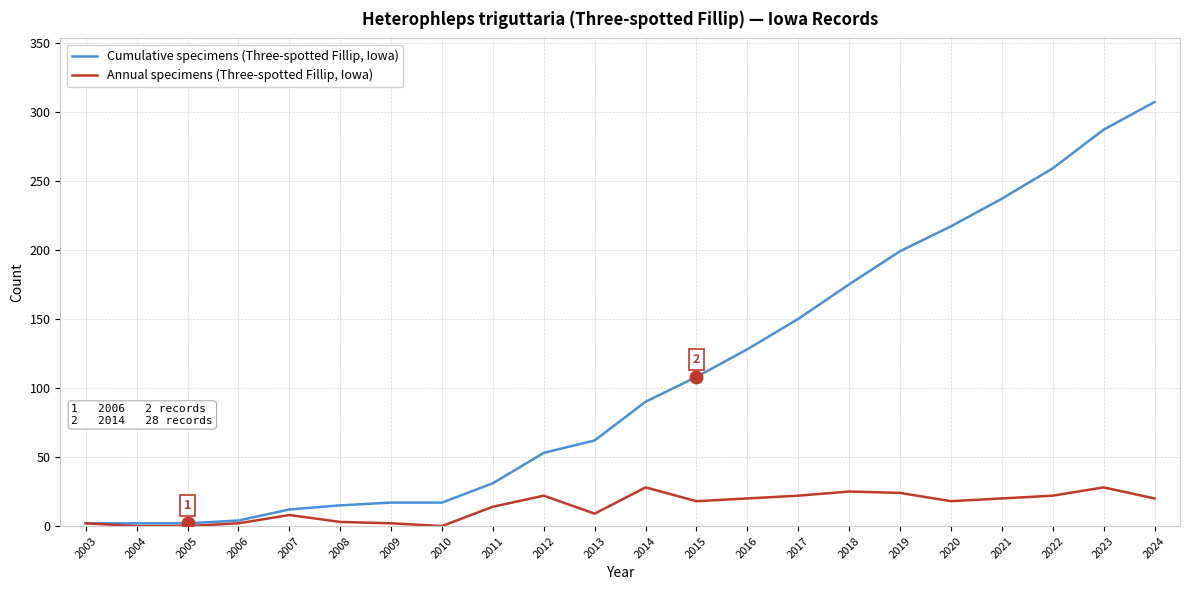

What is the maximum value shown in the chart?

307